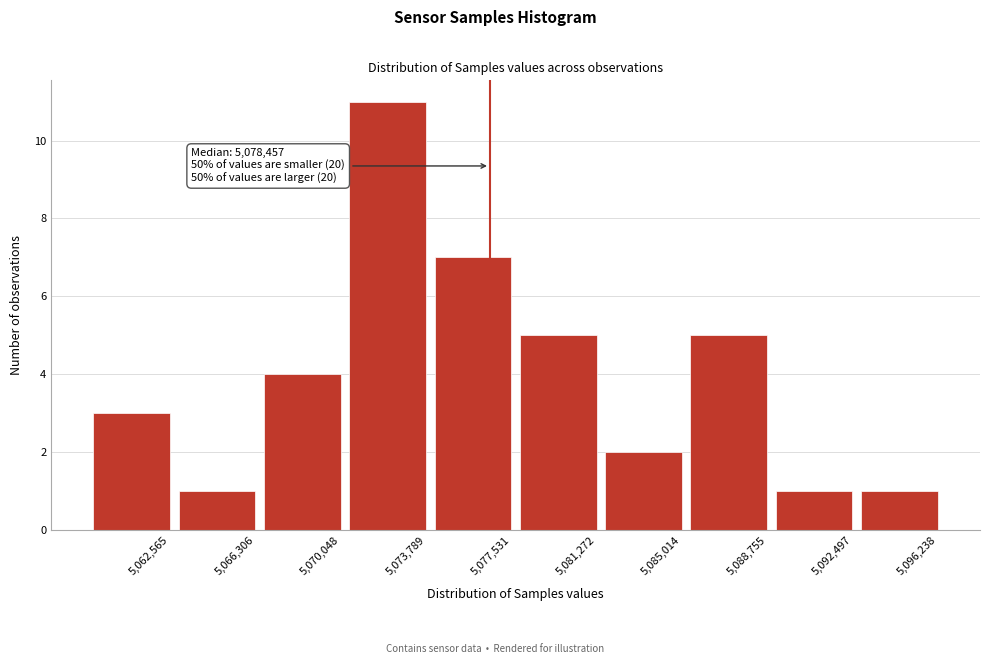

Reading right to left, transcribe all the data shown in this chart.

5,096,238=1	5,092,497=1	5,088,755=5	5,085,014=2	5,081,272=5	5,077,531=7	5,073,789=11	5,070,048=4	5,066,306=1	5,062,565=3